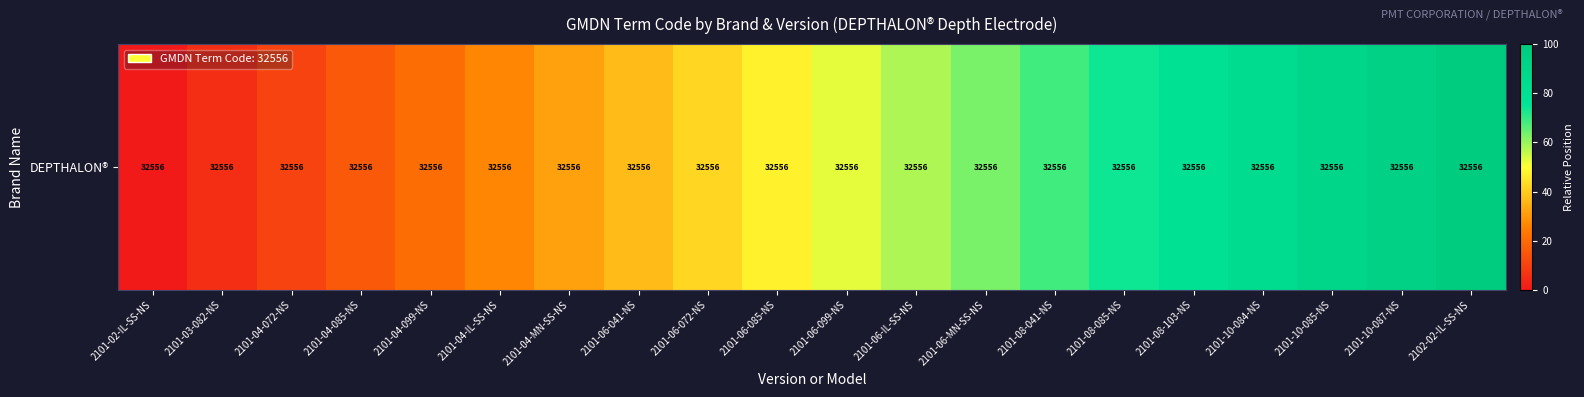

The value at 2101-04-085-NS is 24.9. True or false?

False